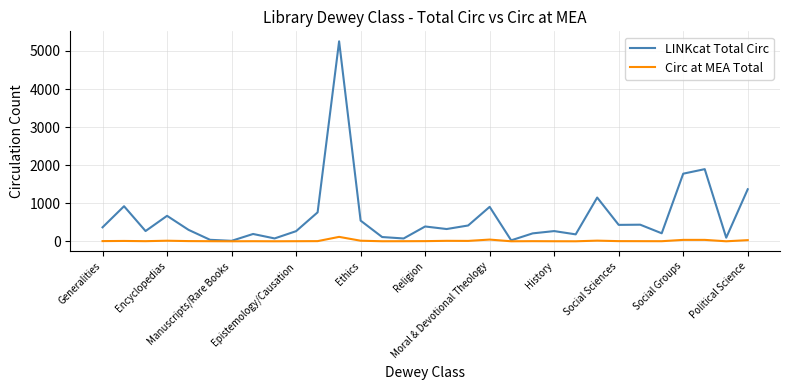

What is the maximum value for LINKcat Total Circ?

5254